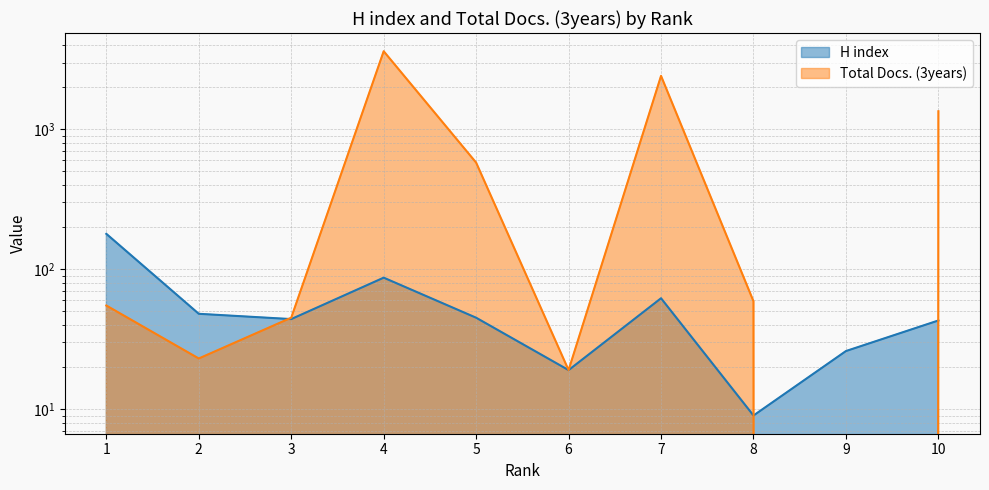

Reading left to right, extract all data points from this chart.

H index: 1=179	2=48	3=44	4=87	5=45	6=19	7=62	8=9	9=26	10=43
Total Docs. (3years): 1=55	2=23	3=45	4=3615	5=578	6=19	7=2410	8=59	9=0	10=1347